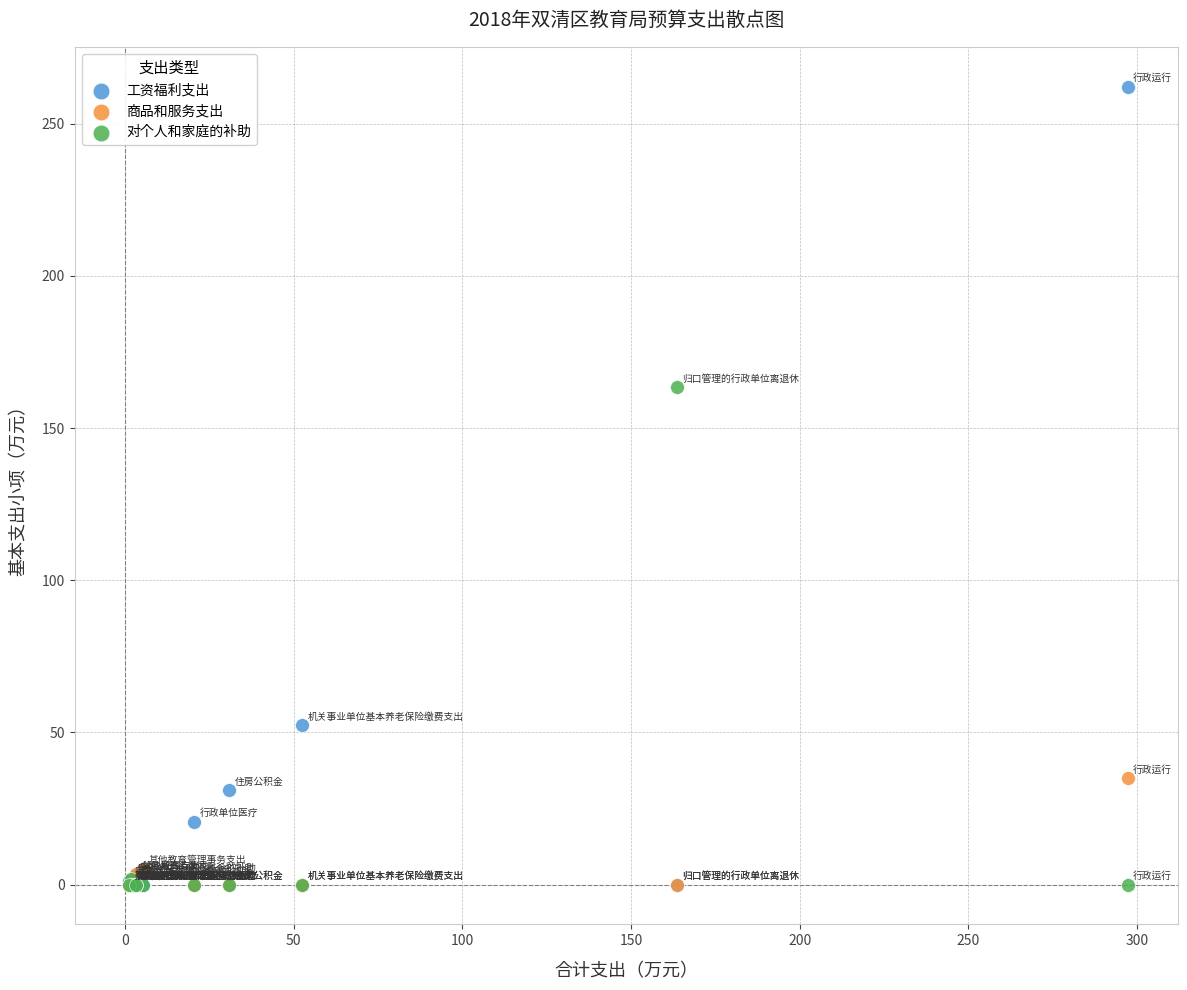

Across all series, what Y value is closest to 131?

163.5